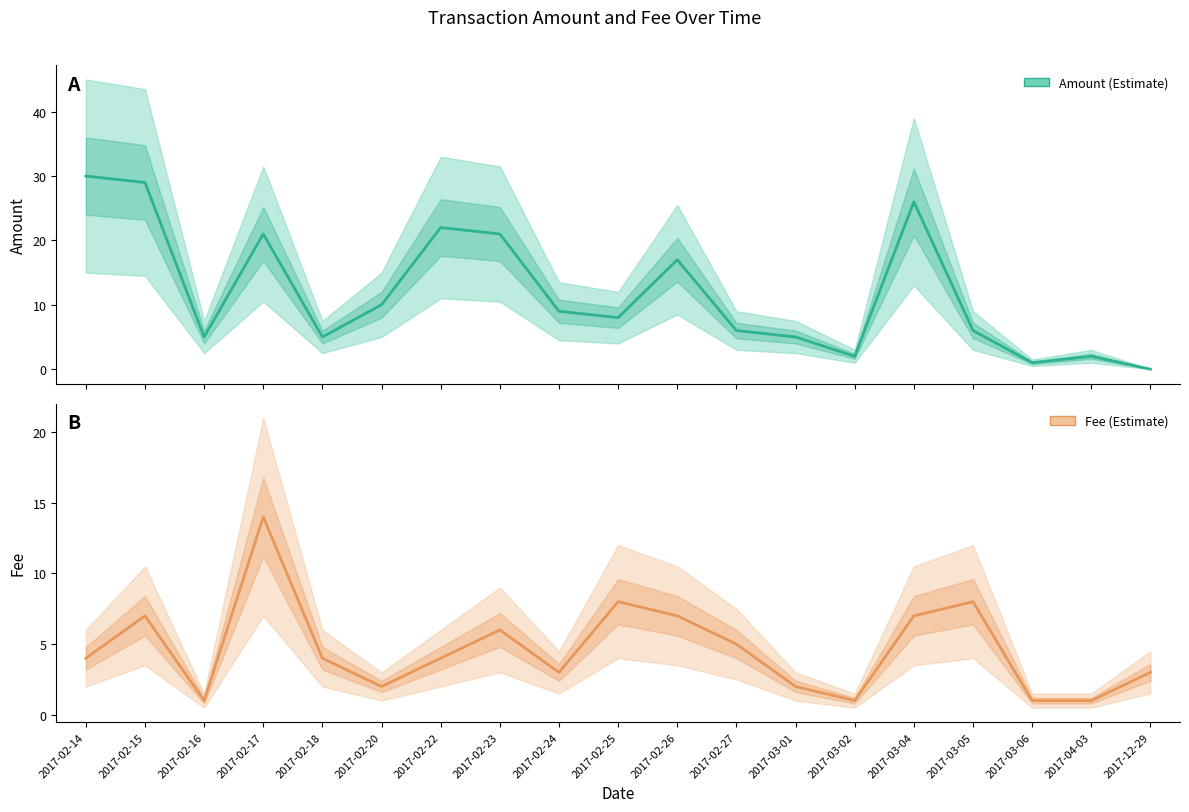

In Fee, how many points are lower than both neighbors (excluding endpoints)?

4